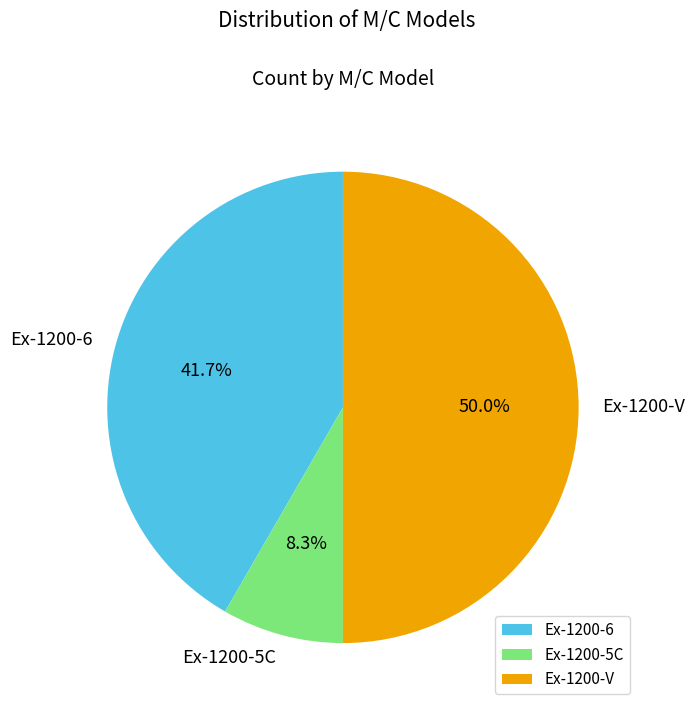

Is Ex-1200-5C the majority of the pie?

No